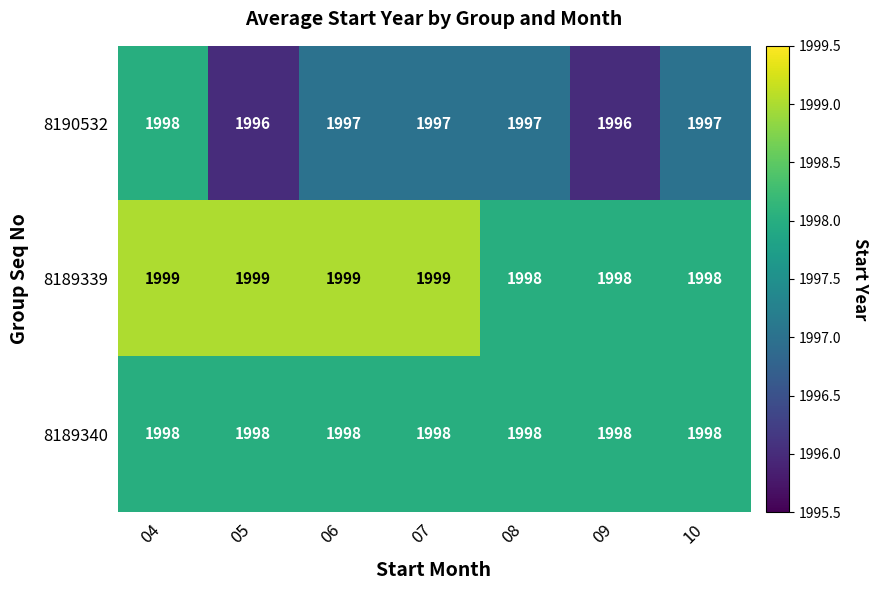

Reading left to right, what are all the values shown in this chart?

8190532: 04=1998	05=1996	06=1997	07=1997	08=1997	09=1996	10=1997
8189339: 04=1999	05=1999	06=1999	07=1999	08=1998	09=1998	10=1998
8189340: 04=1998	05=1998	06=1998	07=1998	08=1998	09=1998	10=1998